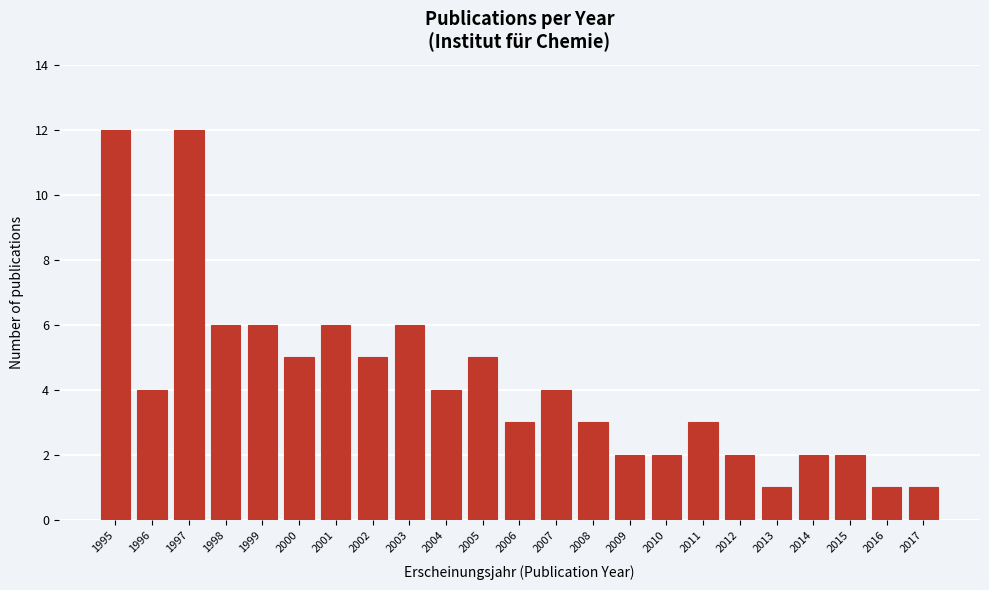

Reading left to right, list all the values displayed in this chart.

12	4	12	6	6	5	6	5	6	4	5	3	4	3	2	2	3	2	1	2	2	1	1